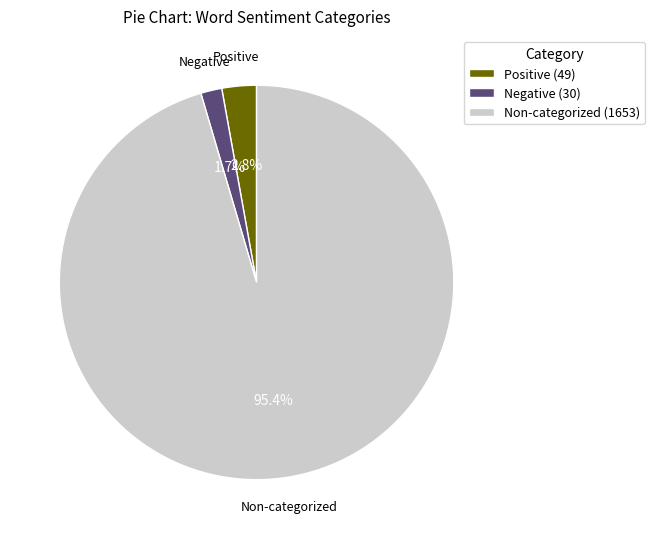

Which slice represents more than half of the pie?

Non-categorized (1653)